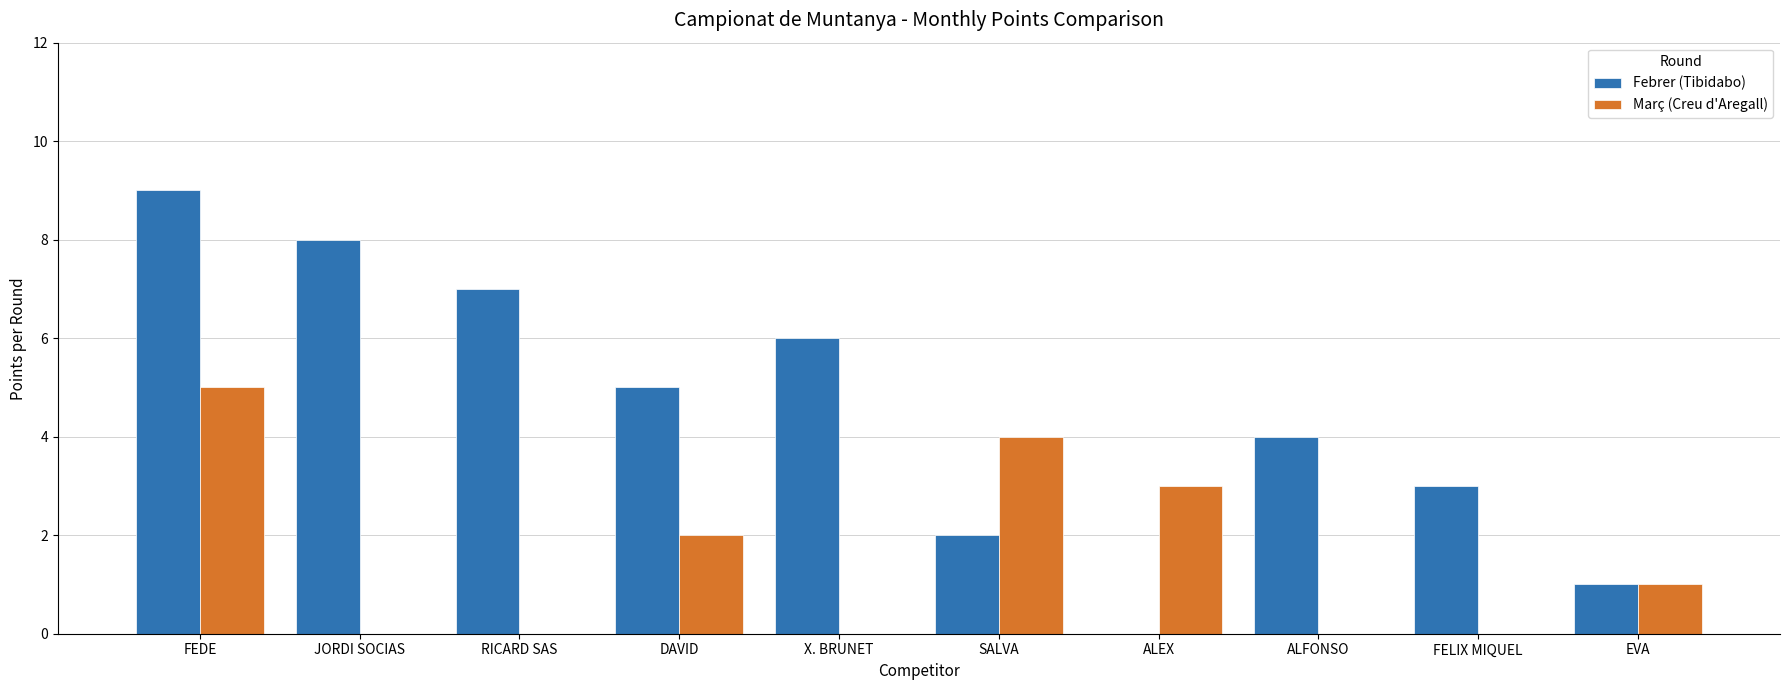

Is it true that Març (Creu d'Aregall) equals 3 at DAVID?

False